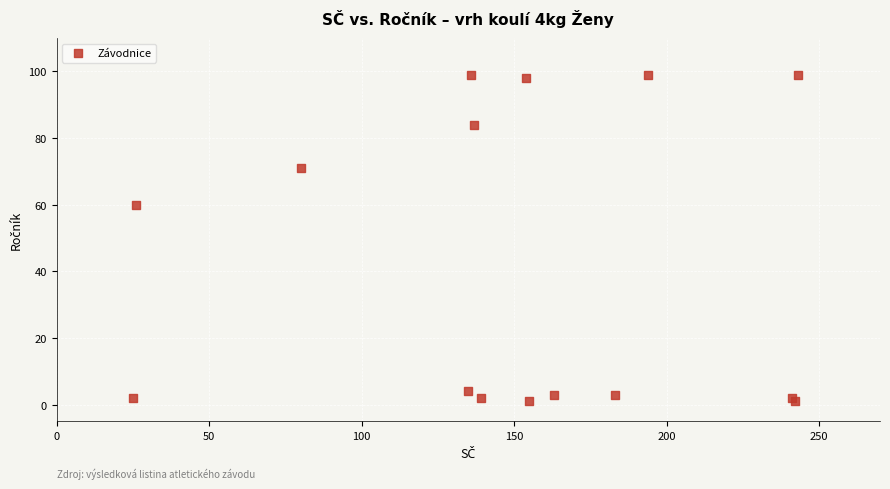

What Y value in the scatter plot is closest to 50?

60